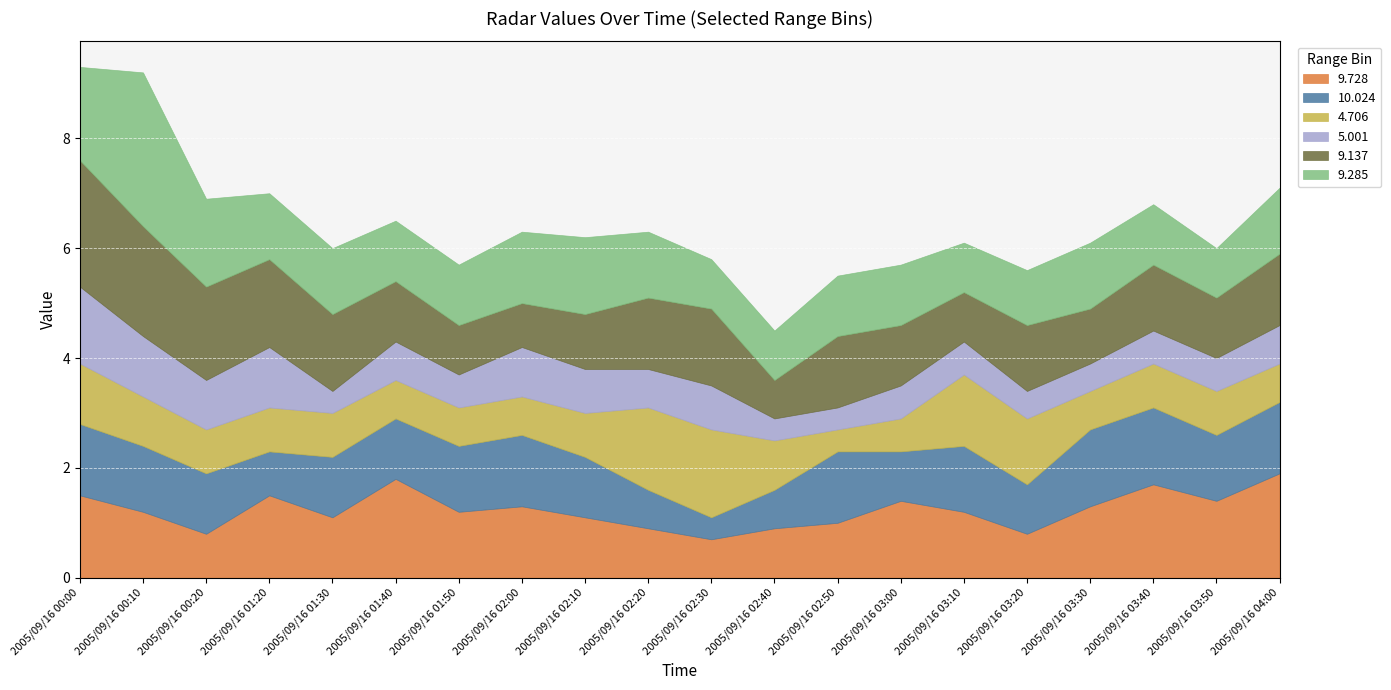

What is the label of the 16th point from the left?

2005/09/16 03:20